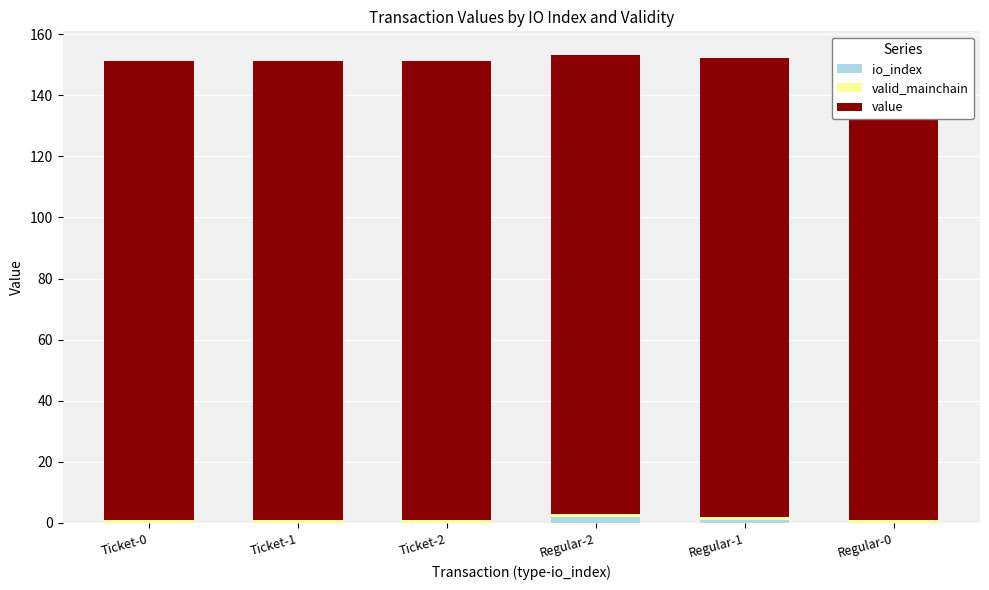

Reading right to left, extract all data points from this chart.

io_index: 0.0	1.0	2.0	0.0	0.0	0.0
valid_mainchain: 1.0	1.0	1.0	1.0	1.0	1.0
value: 150.3	150.3	150.3	150.3	150.3	150.3